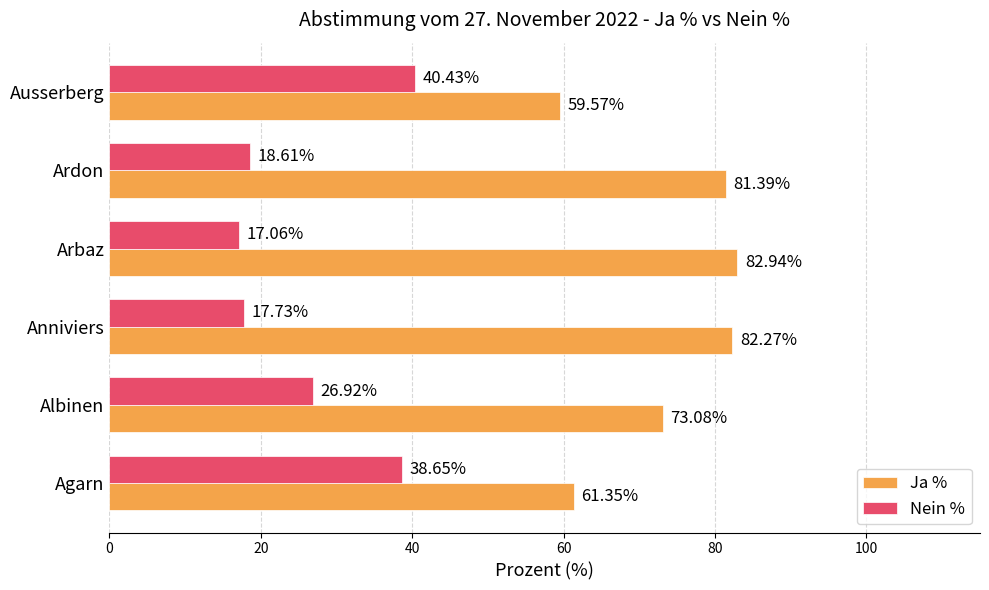

What is the smallest value displayed?

17.1